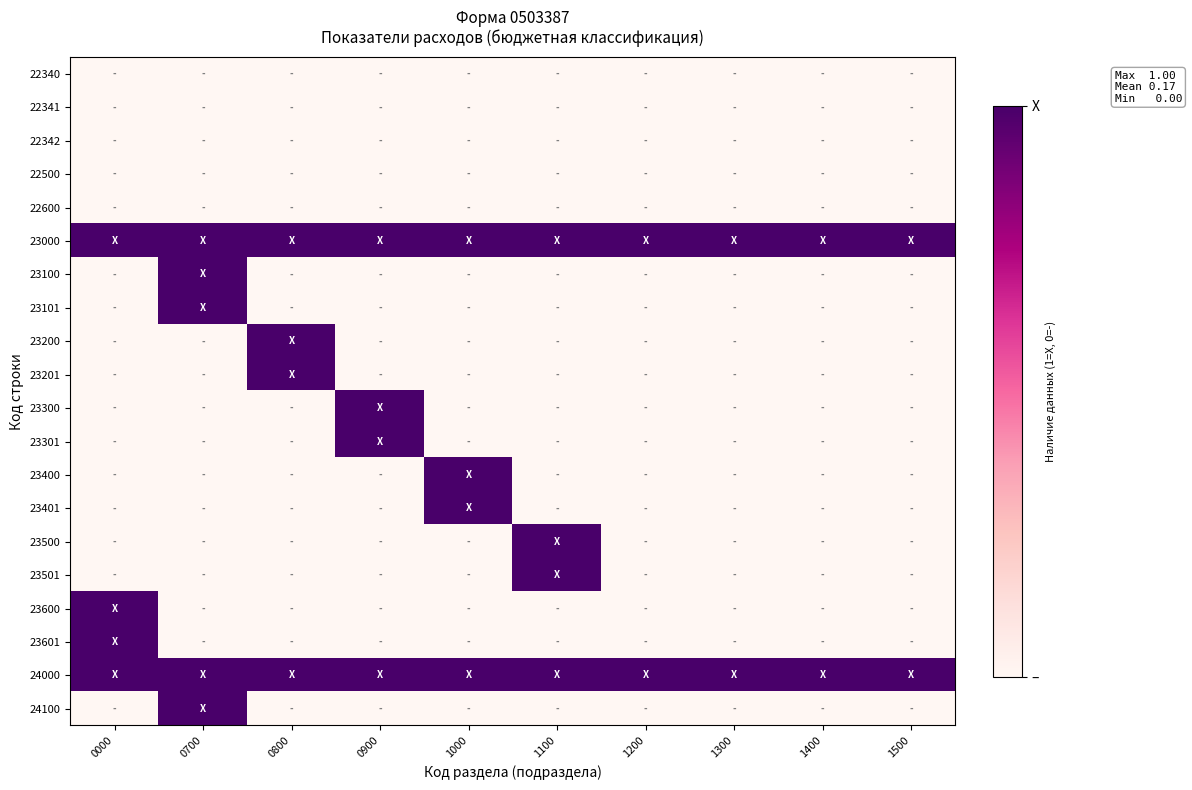

Reading left to right, transcribe all the data shown in this chart.

22340: 0000=0	0700=0	0800=0	0900=0	1000=0	1100=0	1200=0	1300=0	1400=0	1500=0
22341: 0000=0	0700=0	0800=0	0900=0	1000=0	1100=0	1200=0	1300=0	1400=0	1500=0
22342: 0000=0	0700=0	0800=0	0900=0	1000=0	1100=0	1200=0	1300=0	1400=0	1500=0
22500: 0000=0	0700=0	0800=0	0900=0	1000=0	1100=0	1200=0	1300=0	1400=0	1500=0
22600: 0000=0	0700=0	0800=0	0900=0	1000=0	1100=0	1200=0	1300=0	1400=0	1500=0
23000: 0000=1	0700=1	0800=1	0900=1	1000=1	1100=1	1200=1	1300=1	1400=1	1500=1
23100: 0000=0	0700=1	0800=0	0900=0	1000=0	1100=0	1200=0	1300=0	1400=0	1500=0
23101: 0000=0	0700=1	0800=0	0900=0	1000=0	1100=0	1200=0	1300=0	1400=0	1500=0
23200: 0000=0	0700=0	0800=1	0900=0	1000=0	1100=0	1200=0	1300=0	1400=0	1500=0
23201: 0000=0	0700=0	0800=1	0900=0	1000=0	1100=0	1200=0	1300=0	1400=0	1500=0
23300: 0000=0	0700=0	0800=0	0900=1	1000=0	1100=0	1200=0	1300=0	1400=0	1500=0
23301: 0000=0	0700=0	0800=0	0900=1	1000=0	1100=0	1200=0	1300=0	1400=0	1500=0
23400: 0000=0	0700=0	0800=0	0900=0	1000=1	1100=0	1200=0	1300=0	1400=0	1500=0
23401: 0000=0	0700=0	0800=0	0900=0	1000=1	1100=0	1200=0	1300=0	1400=0	1500=0
23500: 0000=0	0700=0	0800=0	0900=0	1000=0	1100=1	1200=0	1300=0	1400=0	1500=0
23501: 0000=0	0700=0	0800=0	0900=0	1000=0	1100=1	1200=0	1300=0	1400=0	1500=0
23600: 0000=1	0700=0	0800=0	0900=0	1000=0	1100=0	1200=0	1300=0	1400=0	1500=0
23601: 0000=1	0700=0	0800=0	0900=0	1000=0	1100=0	1200=0	1300=0	1400=0	1500=0
24000: 0000=1	0700=1	0800=1	0900=1	1000=1	1100=1	1200=1	1300=1	1400=1	1500=1
24100: 0000=0	0700=1	0800=0	0900=0	1000=0	1100=0	1200=0	1300=0	1400=0	1500=0